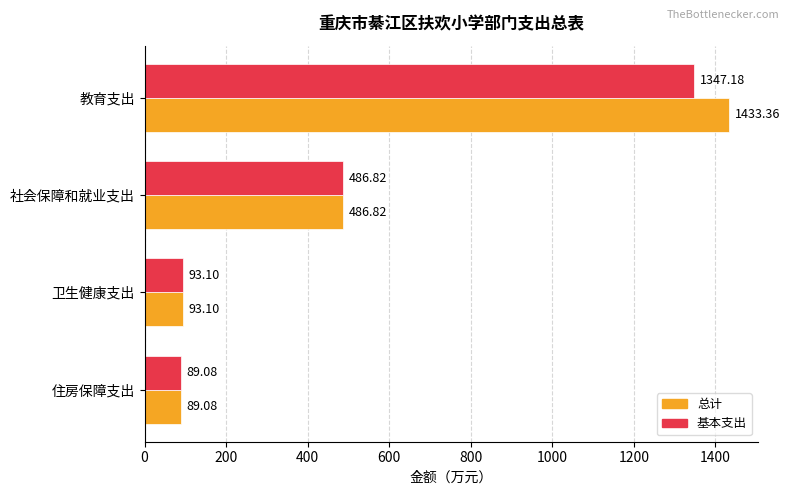

At which label is 基本支出 closest to 718?

社会保障和就业支出